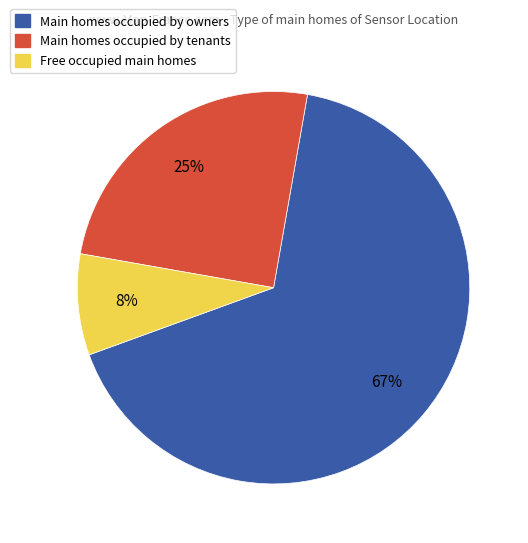

Is there a majority slice in this chart?

Yes